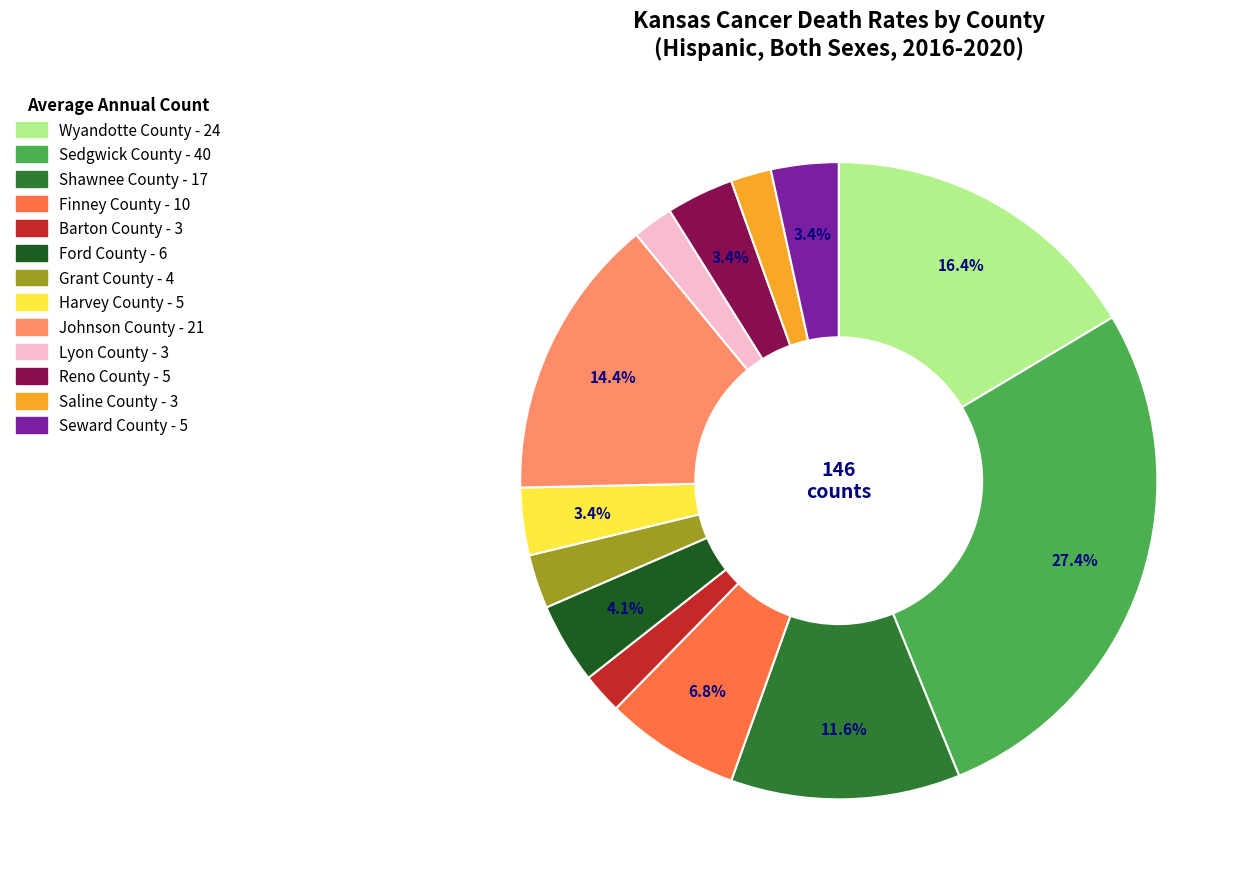

Is it true that Wyandotte County is 16% of the pie?

True